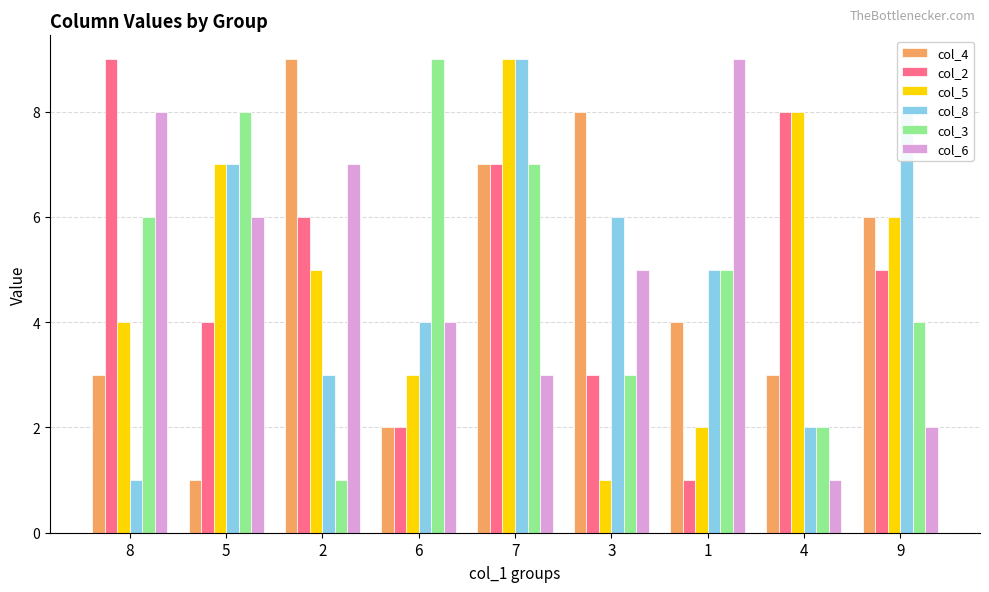

What is the greatest value displayed?

9